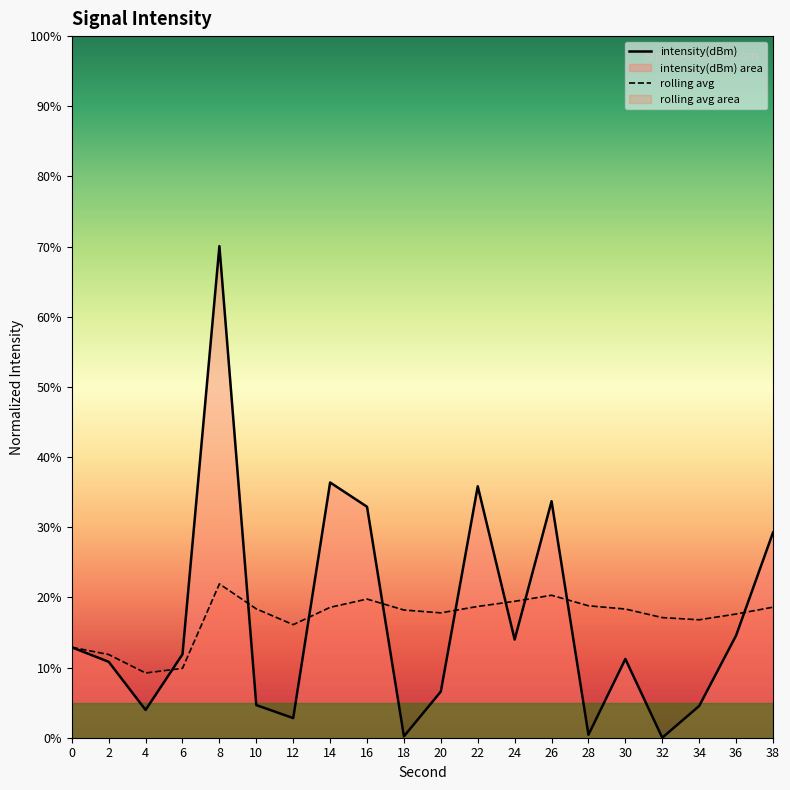

Which series ends up on top after the final intersection of intensity(dBm) and rolling avg?

intensity(dBm)